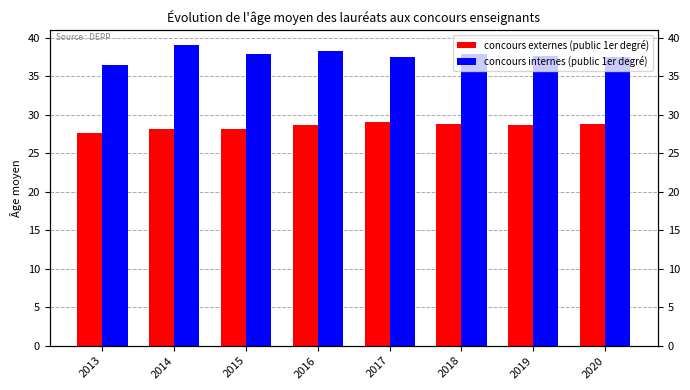

The value of concours internes (public 1er degré) at 2017 is 37.5. True or false?

True